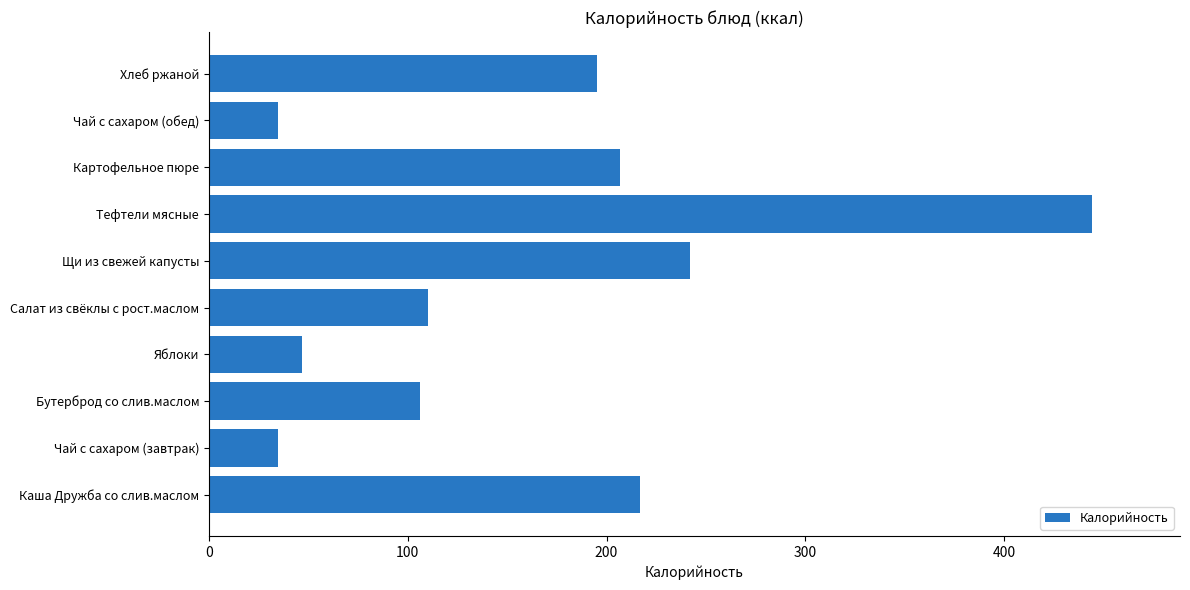

How many data points does each series have?

10